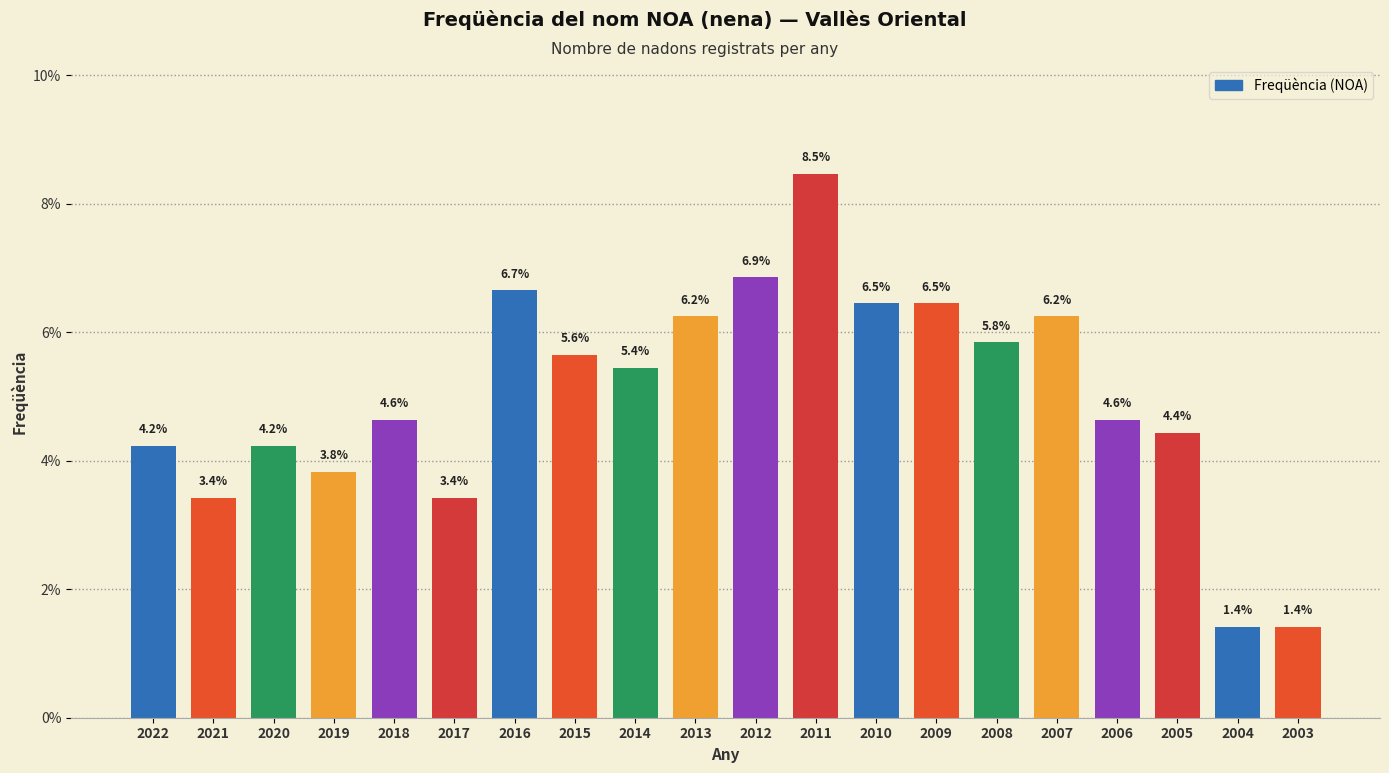

What value does the data have at 2004?

1.4